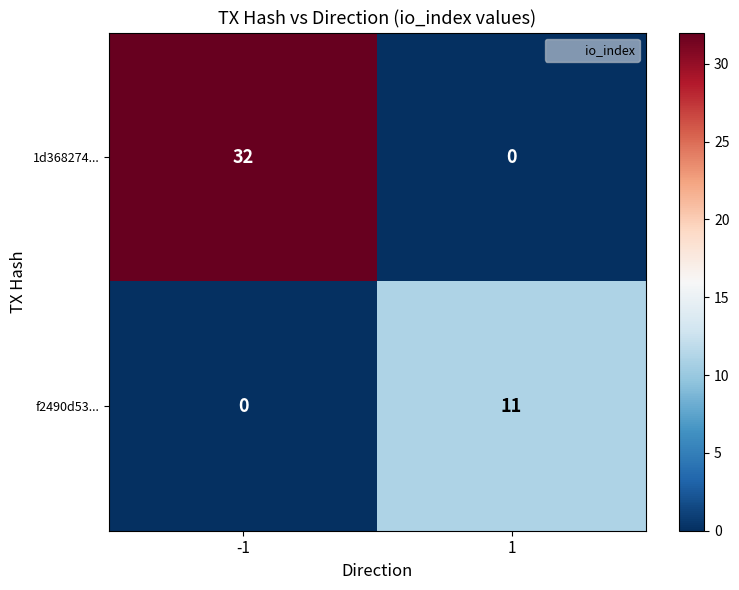

True or false: 1d368274... has a value of 0 at 1.

True